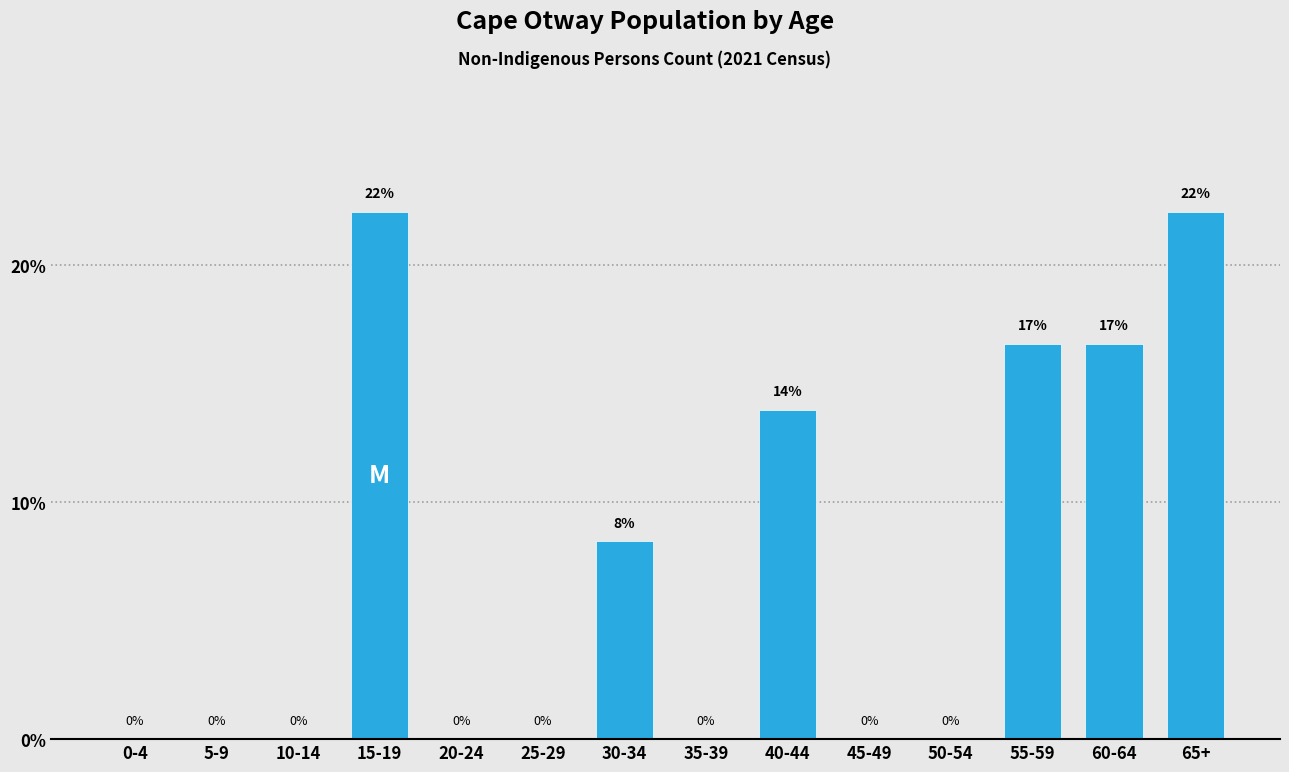

Is it true that the value at 65+ is 12.5?

False